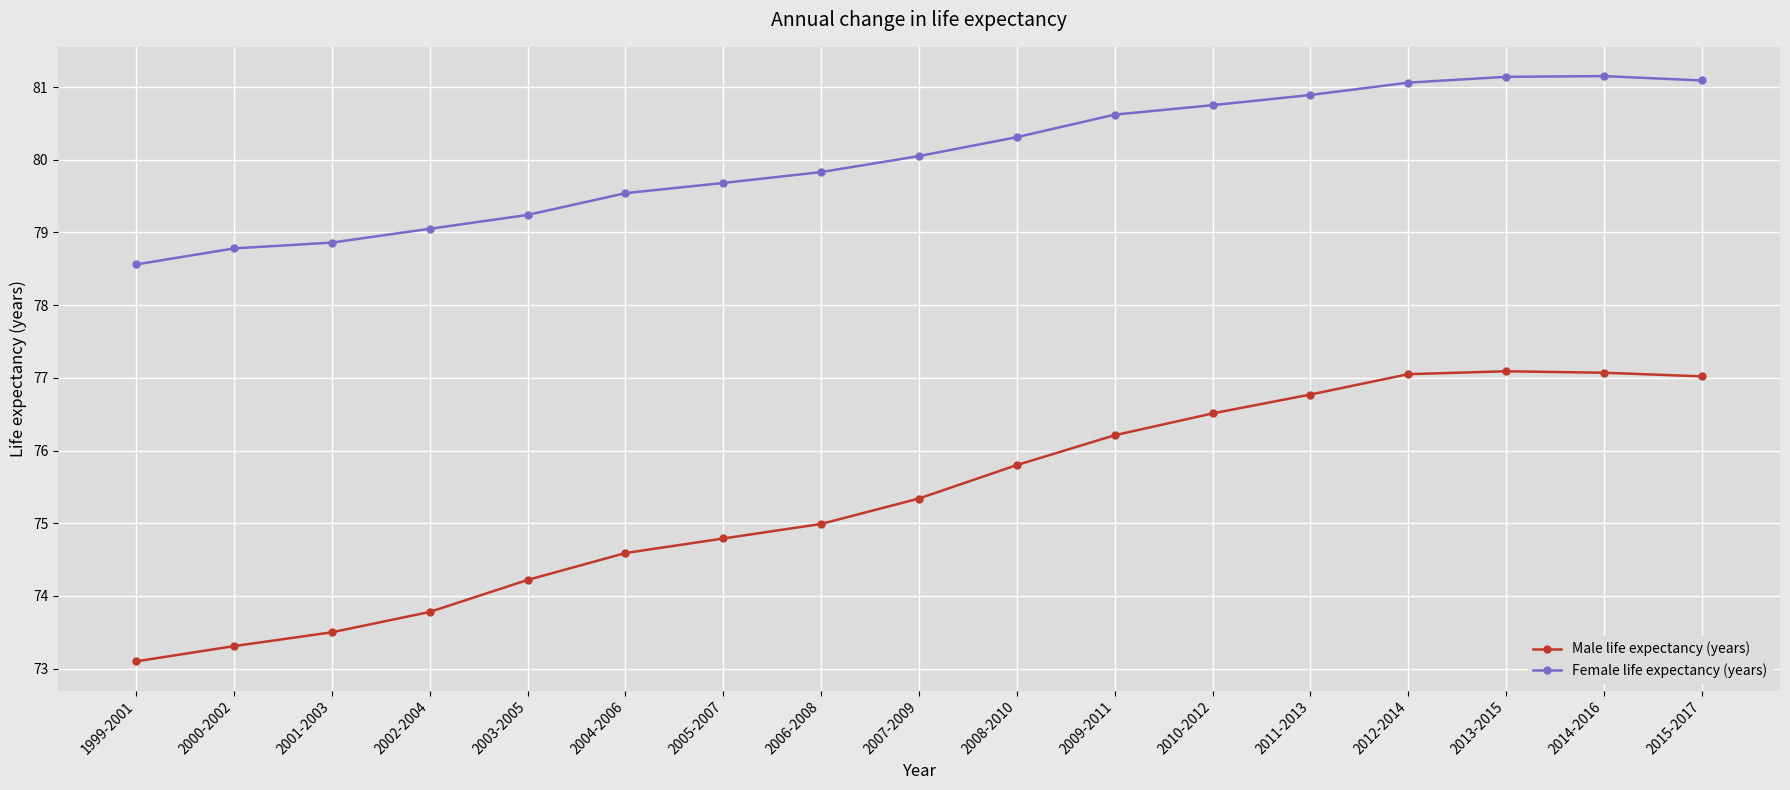

The Female life expectancy (years) series shows 78.6 at 1999-2001. True or false?

True